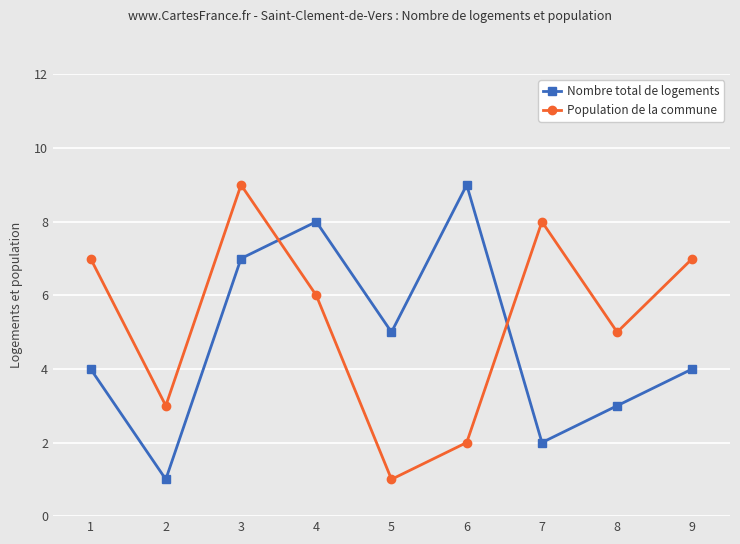

How many values in the Population de la commune series are below 6?

4